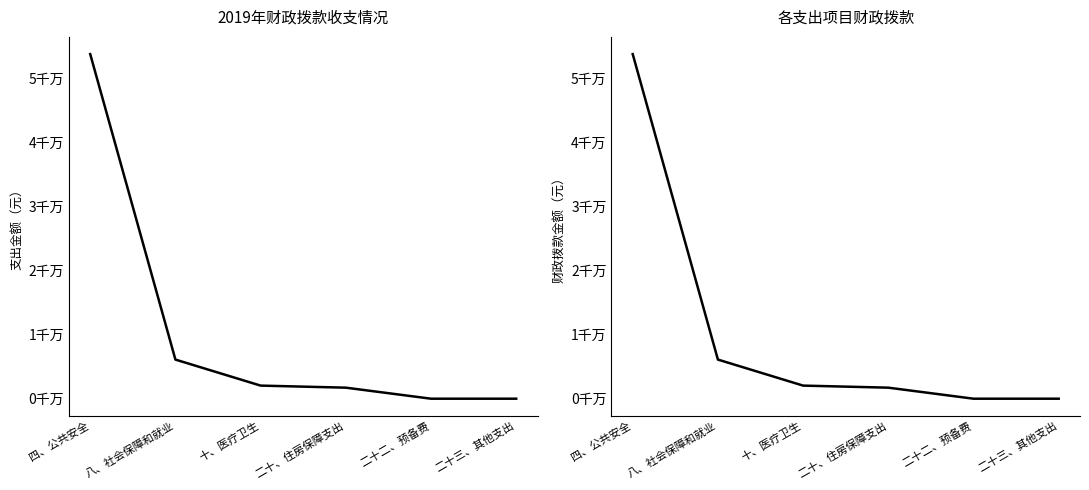

True or false: 一般公共预算收入合计 and 财政拨款 cross at least once.

False